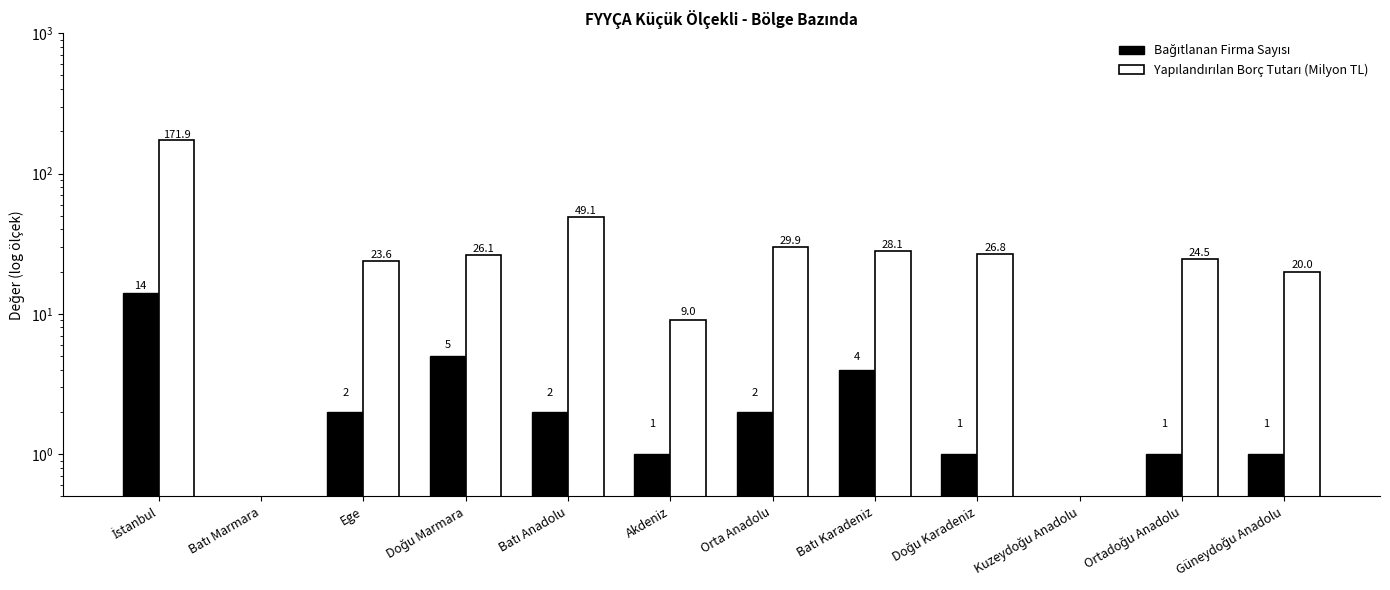

At which label does Bağıtlanan Firma Sayısı reach its minimum?

Batı Marmara